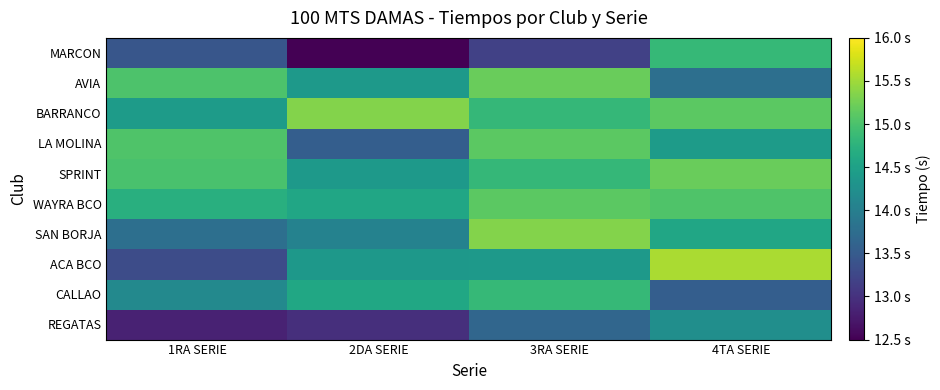

What is the total value across all series at 2DA SERIE?

140.6